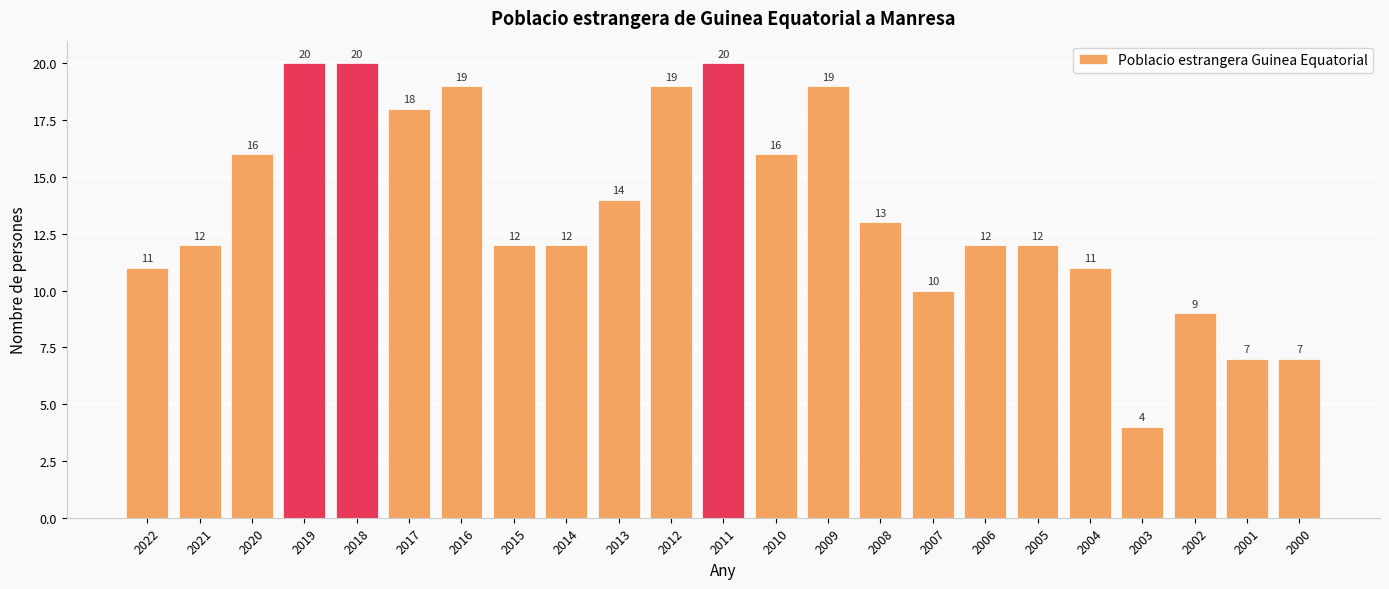

What is the value of the 15th bar from the left?

13